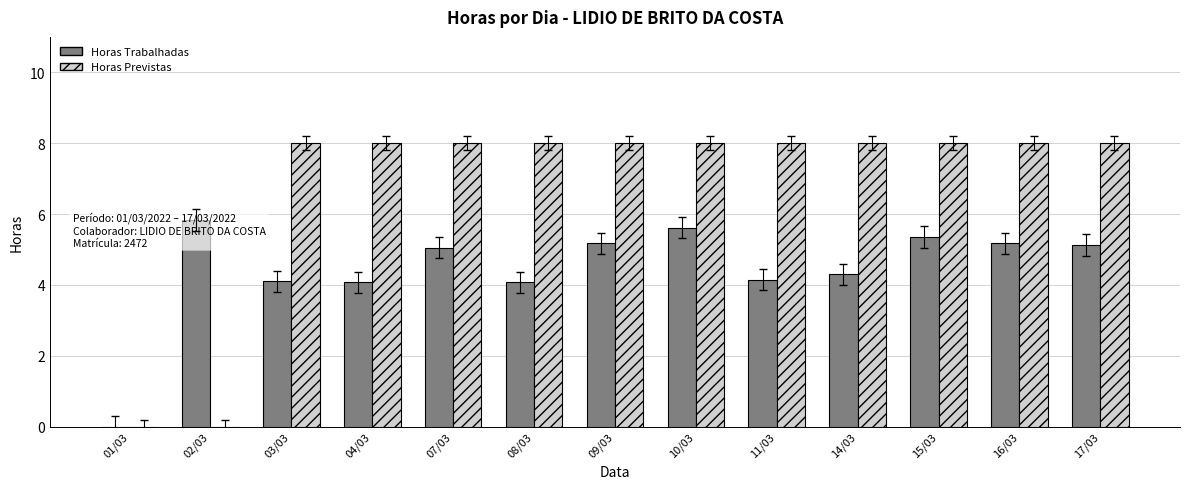

What are all the series names shown in the legend?

Horas Trabalhadas, Horas Previstas